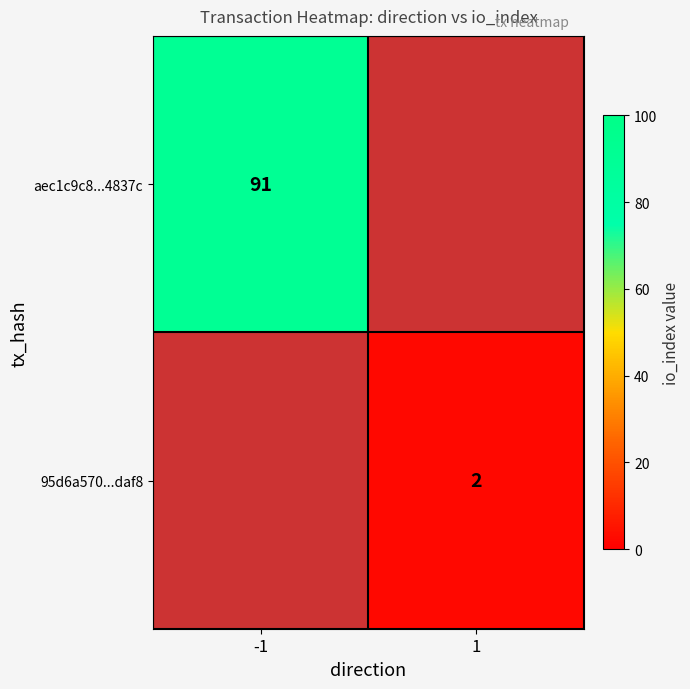

The aec1c9c8...4837c series shows 135 at -1. True or false?

False